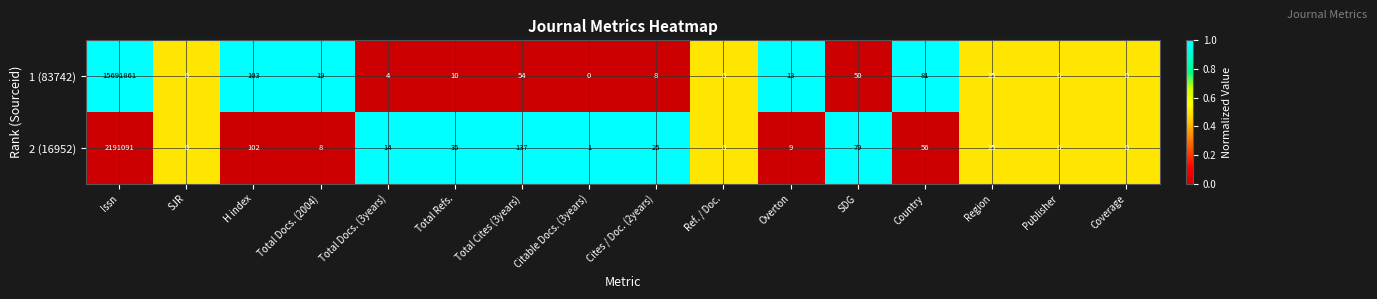

The value of 1 (83742) at Publisher is 8666473. True or false?

False